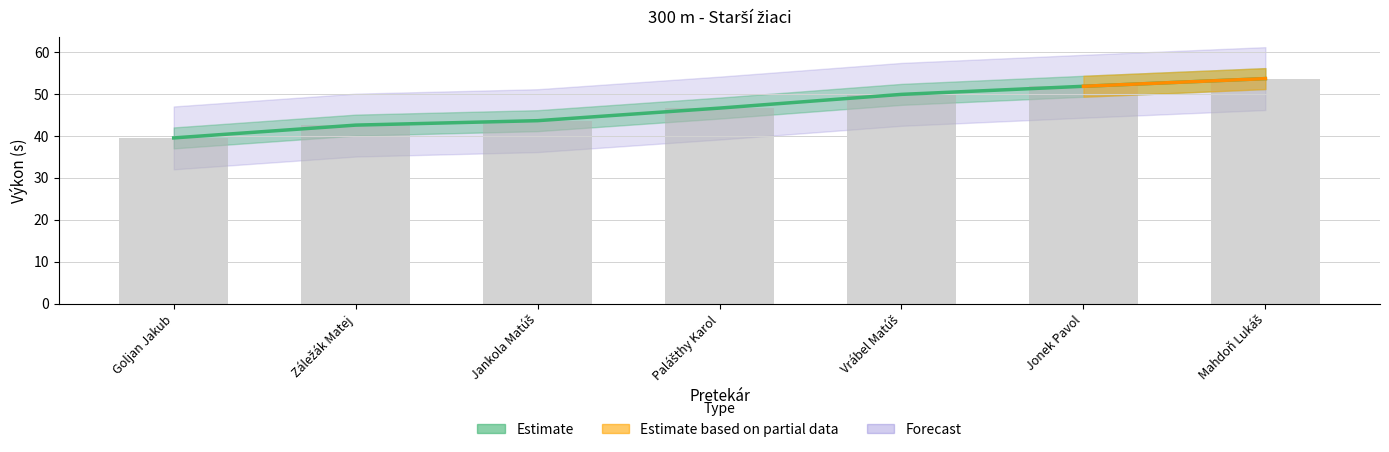

Reading left to right, transcribe all the data shown in this chart.

Goljan Jakub=39.5	Záležák Matej=42.6	Jankola Matúš=43.6	Palášthy Karol=46.6	Vrábel Matúš=49.9	Jonek Pavol=51.8	Mahdoň Lukáš=53.6